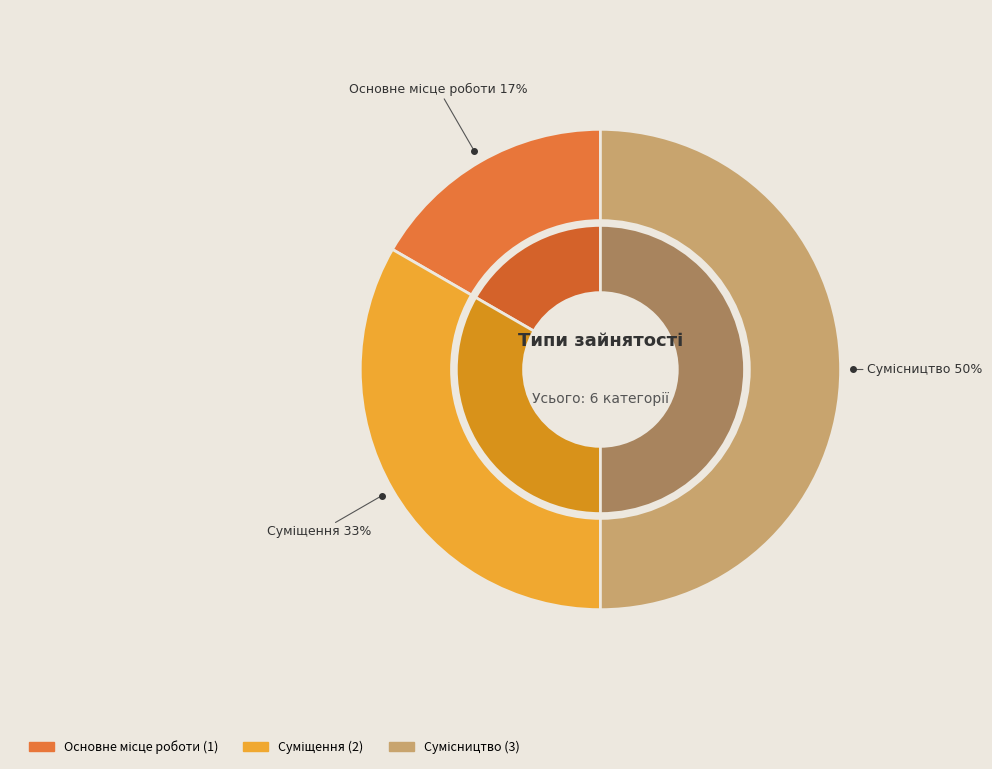

Is the sum of Суміщення and Основне місце роботи greater than half?

No